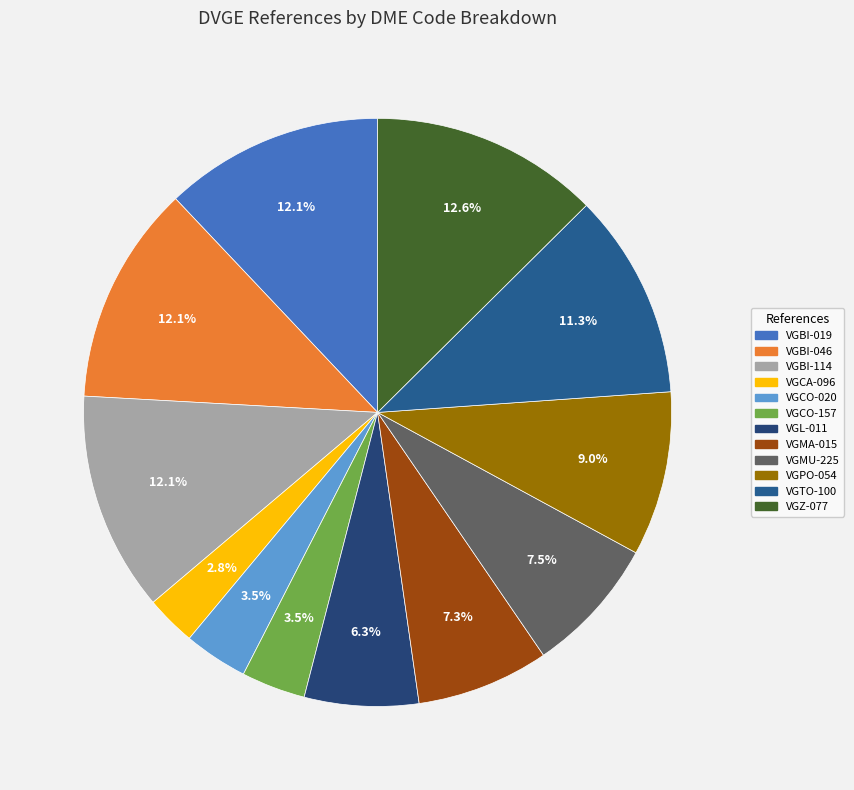

To the nearest percent, what is the difference between the largest and smallest slice percentages?

10%